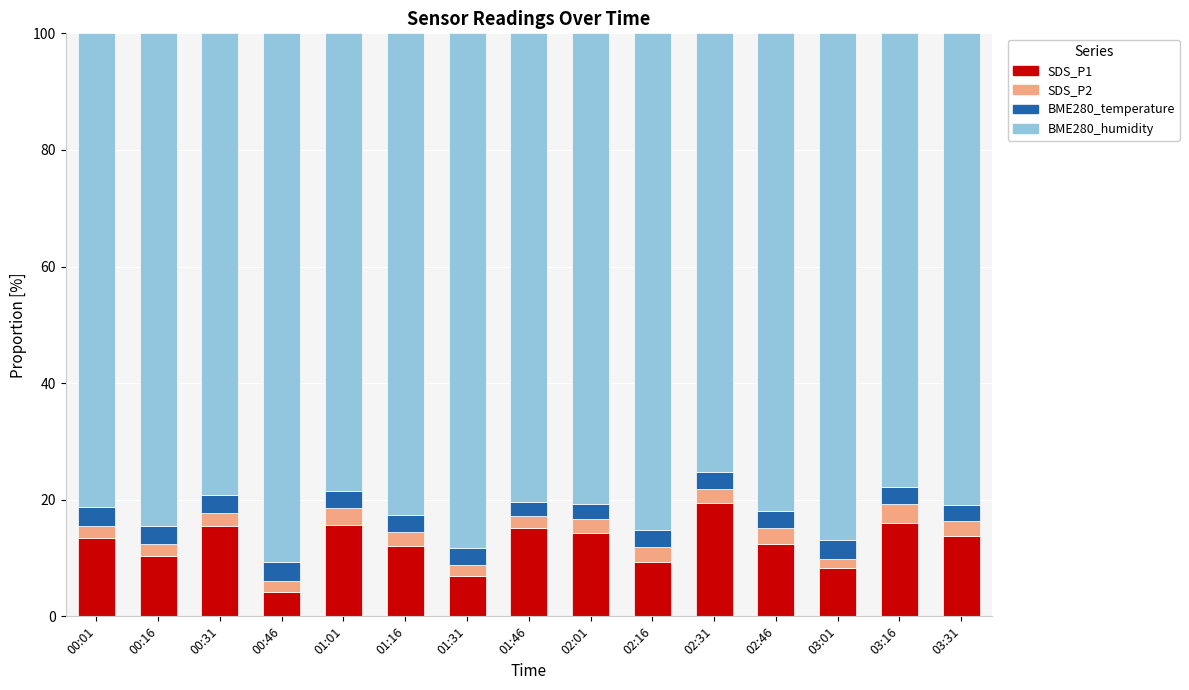

At which label does SDS_P1 reach its minimum?

00:46